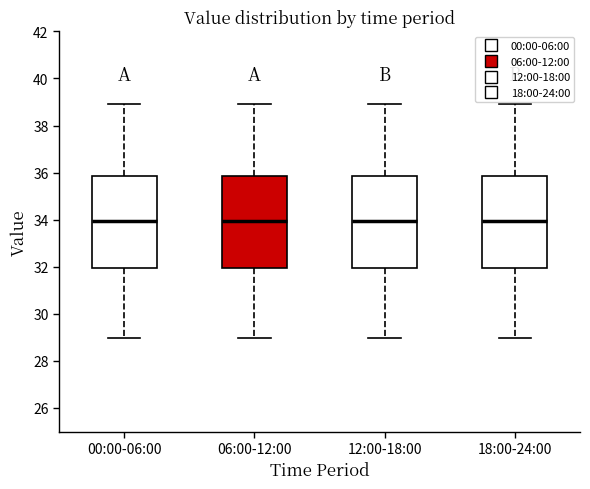

Where does the lower whisker of the box for 12:00-18:00 end on the y-axis? The values are not printed on the chart, so give them approximately, as read against the axis.

29.0